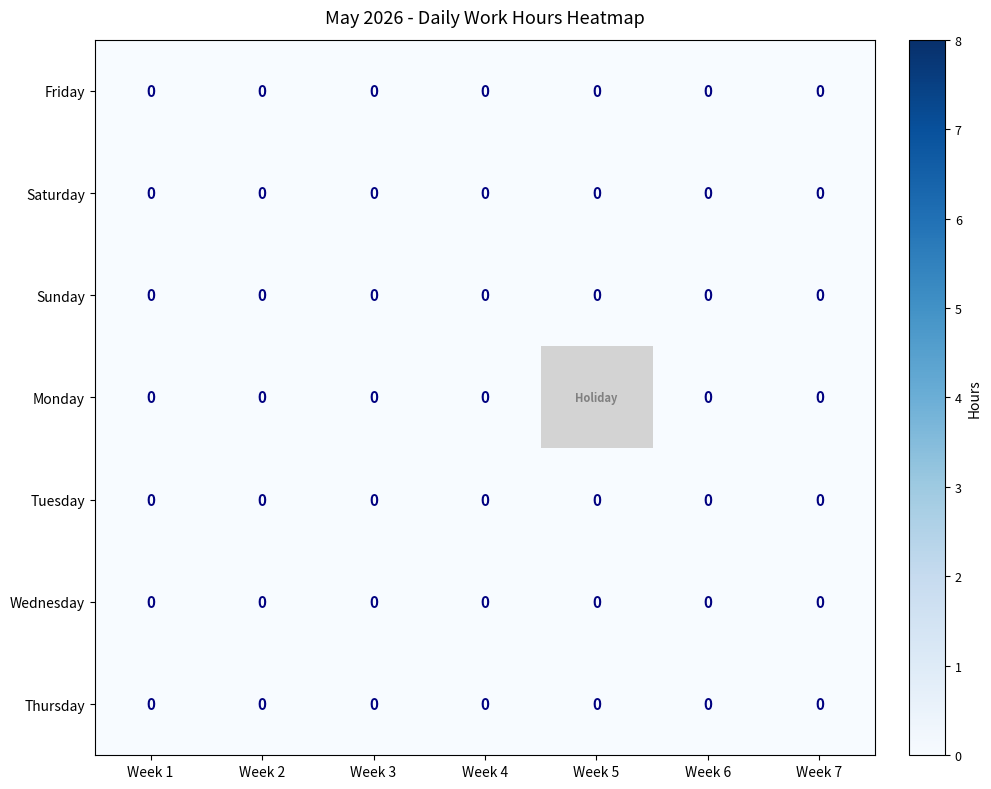

Between Week 6 and Week 3, which is larger?

Week 3